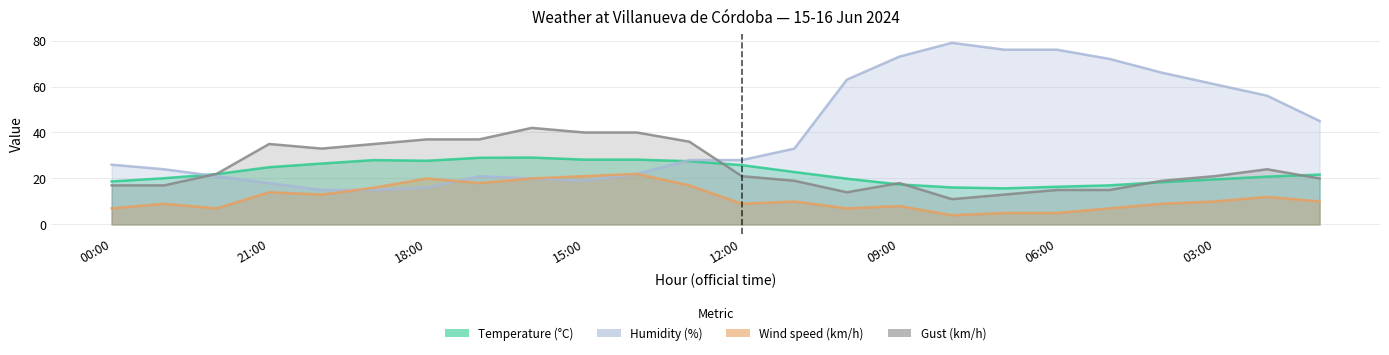

What is the sum of the Humidity (%) values at 20:00 and 13:00?

43.0